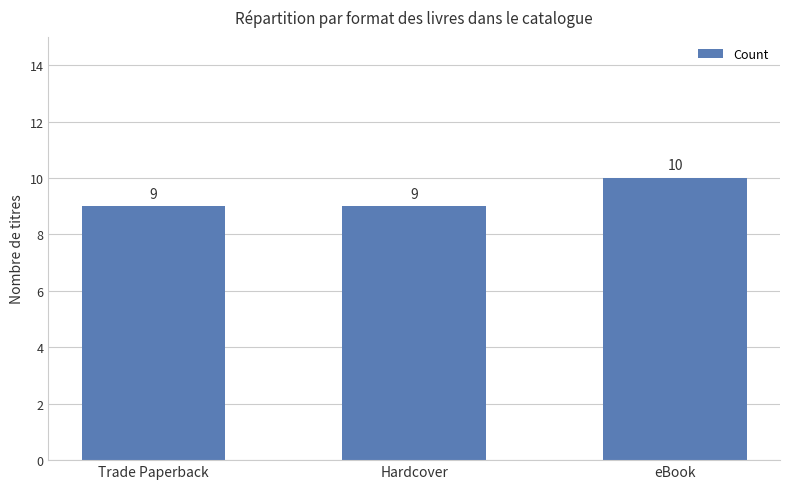

What is the ratio of the value at Trade Paperback to the value at Hardcover?

1.0